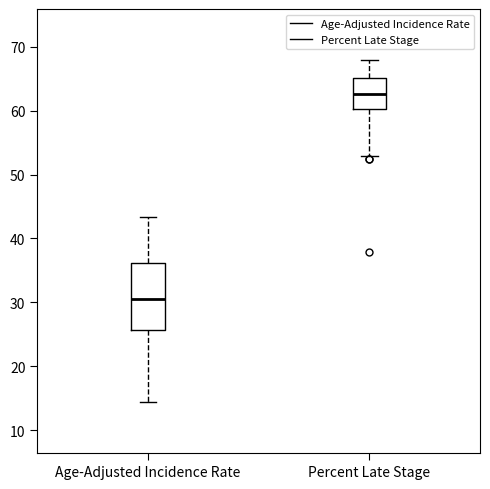

Where does the lower whisker of the box for Age-Adjusted Incidence Rate end on the y-axis? The values are not printed on the chart, so give them approximately, as read against the axis.

14